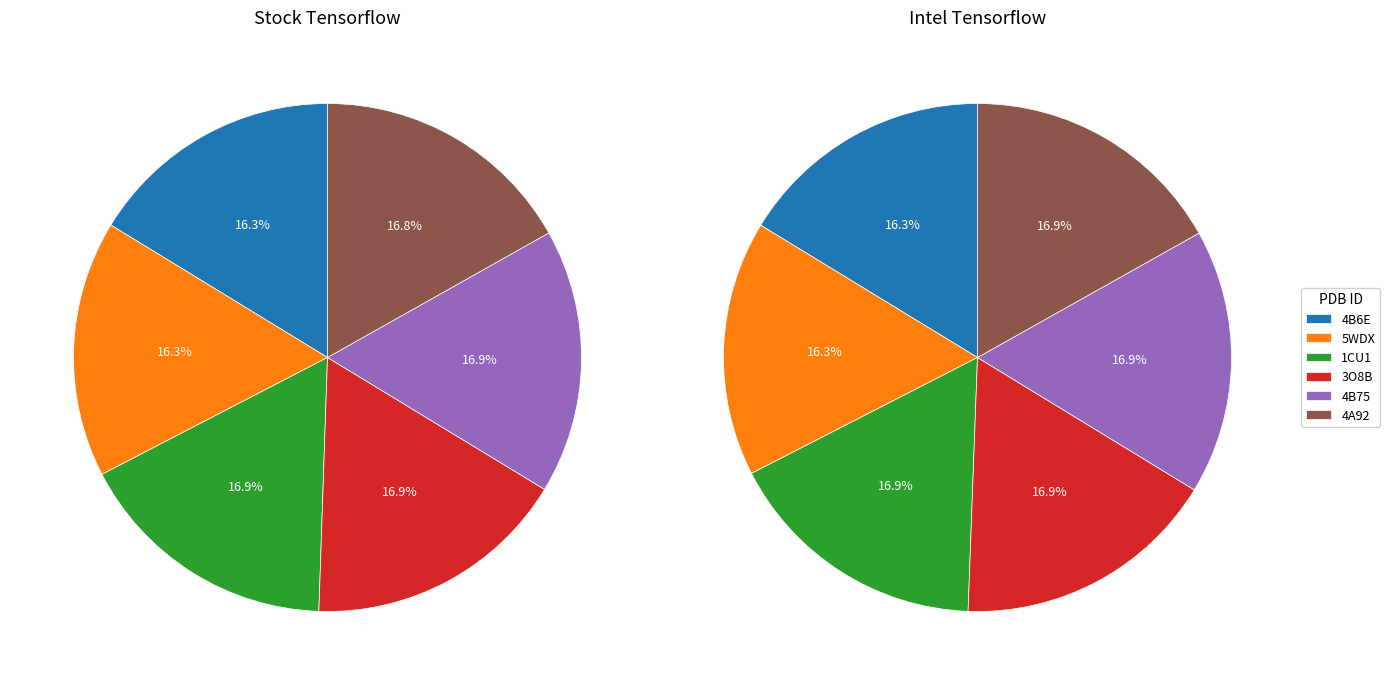

Is the sum of 4B75 and 4B6E greater than half?

No